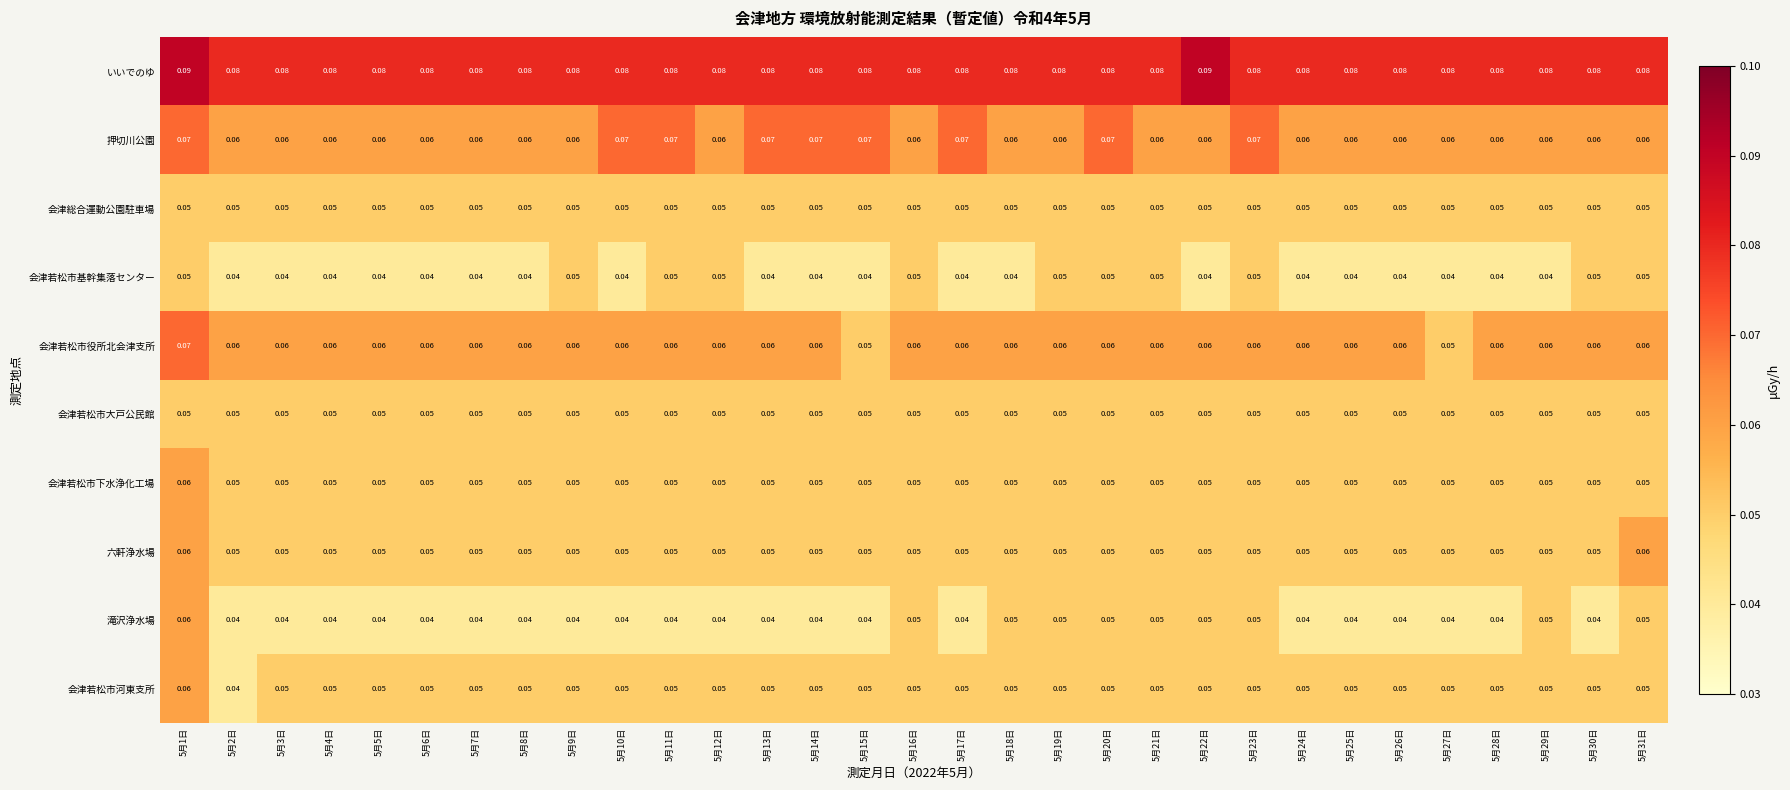

Which series has the largest total across all categories?

いいでのゆ